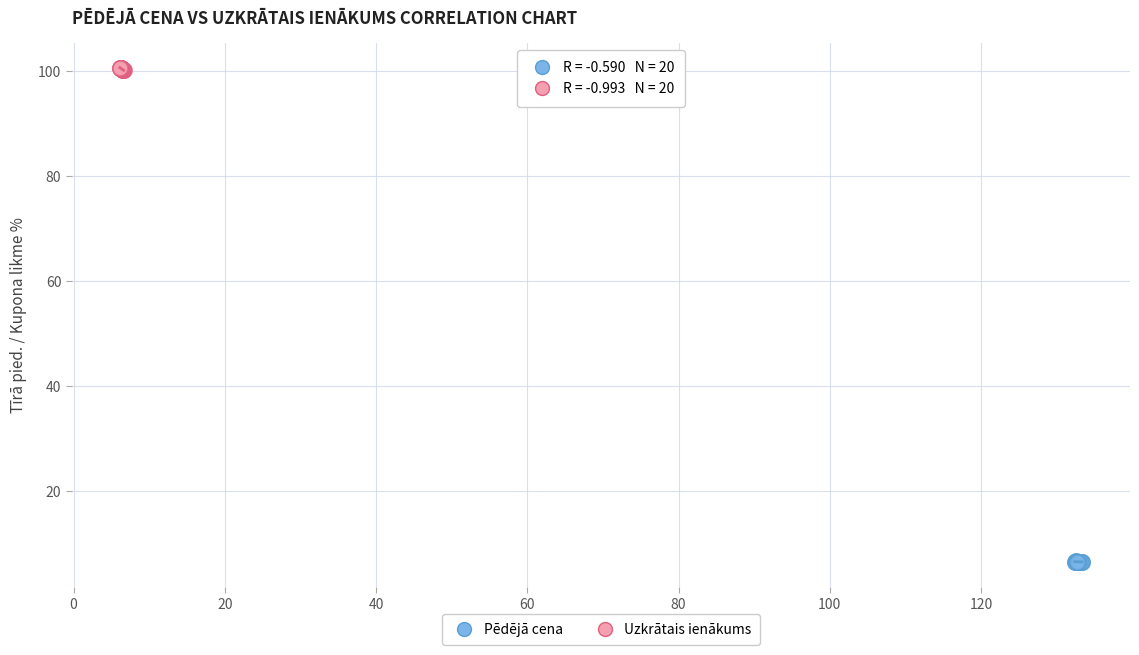

Which series reaches the minimum Y coordinate?

Pēdējā cena